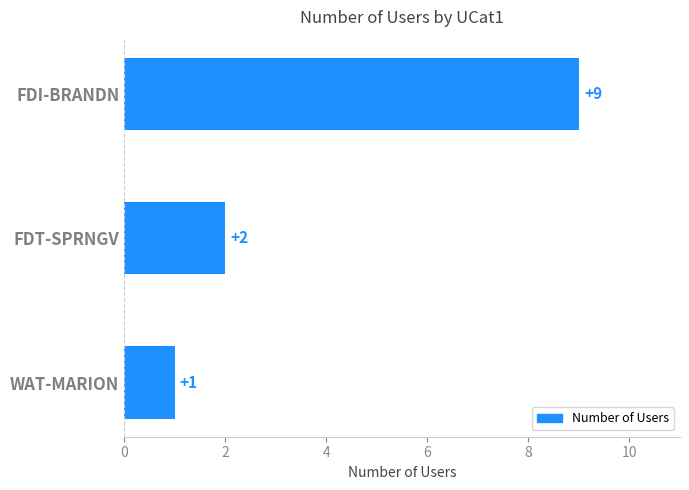

List the labels in order of value, largest first.

FDI-BRANDN, FDT-SPRNGV, WAT-MARION